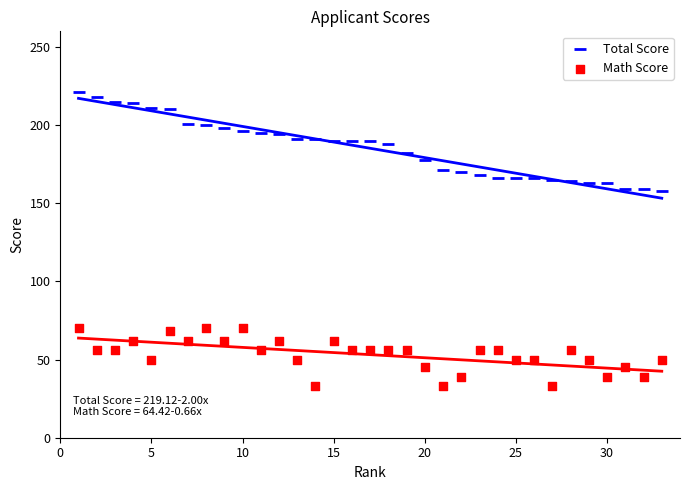

Which series reaches the maximum Y coordinate?

Total Score